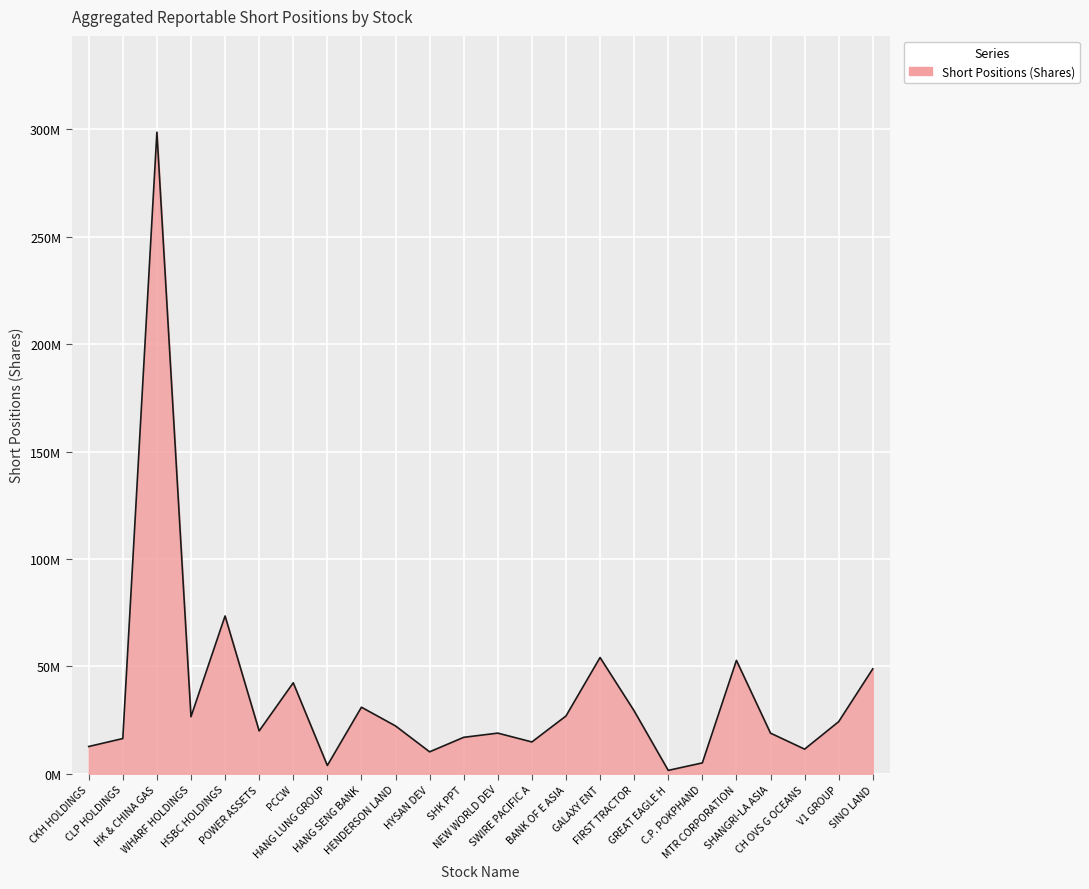

How many points are lower than both their immediate neighbors (excluding endpoints)?

7